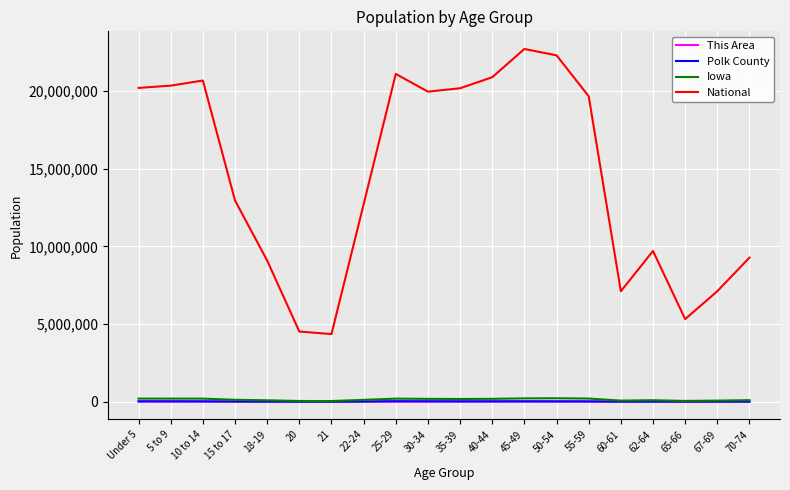

Between 20 and 30-34, which series saw the biggest shift?

National